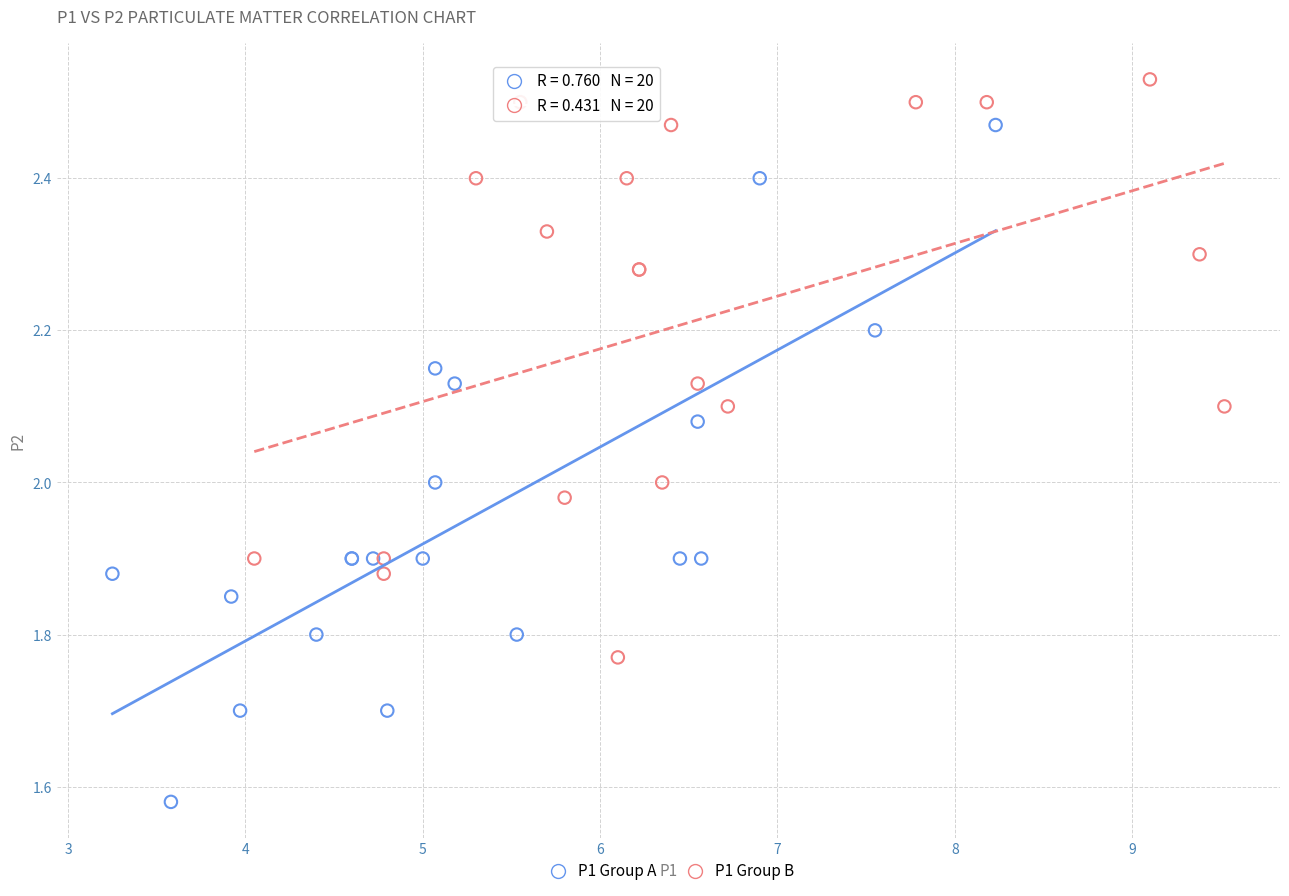

Which series reaches the minimum Y coordinate?

P1 Group A